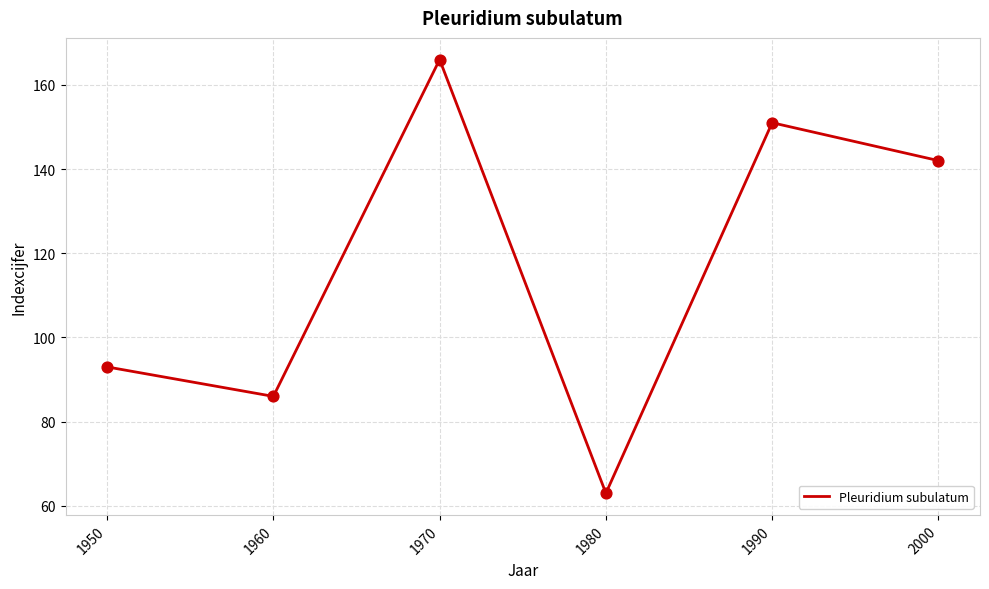

What is the change in value from 1950 to 1990?

+58